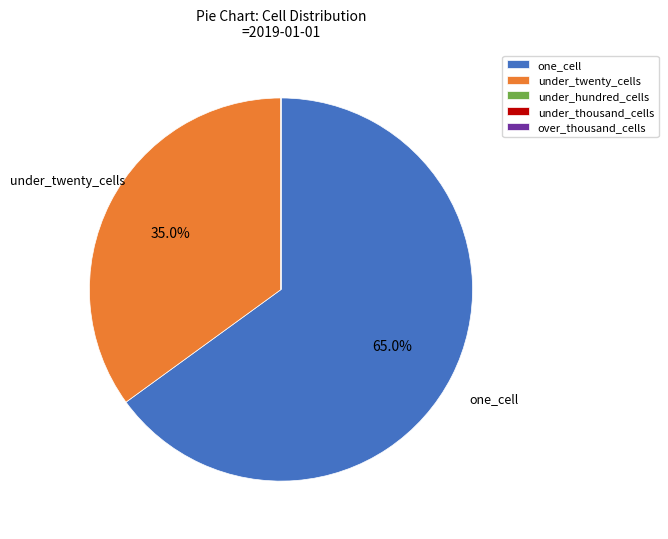

Is there any slice that represents more than half of the pie?

Yes